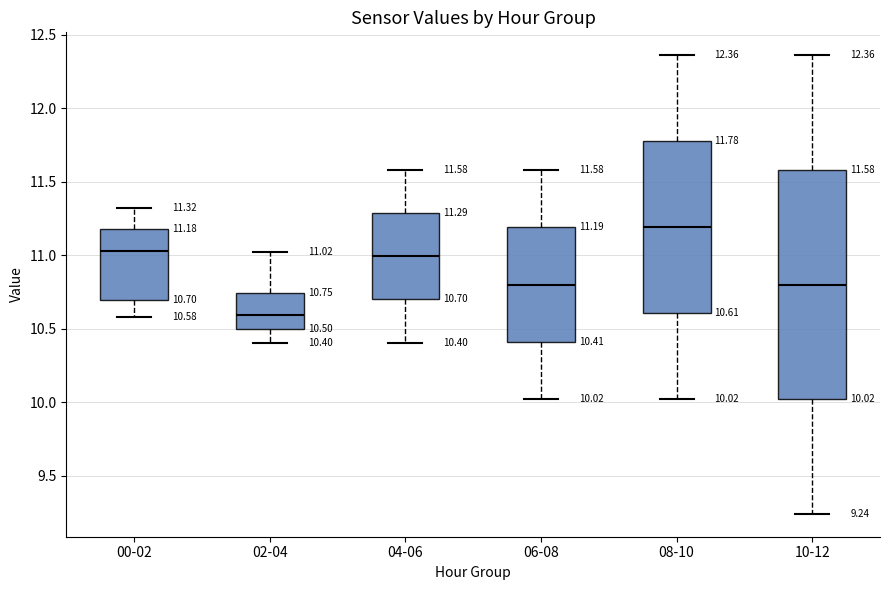

Which box has the lowest median line?

02-04